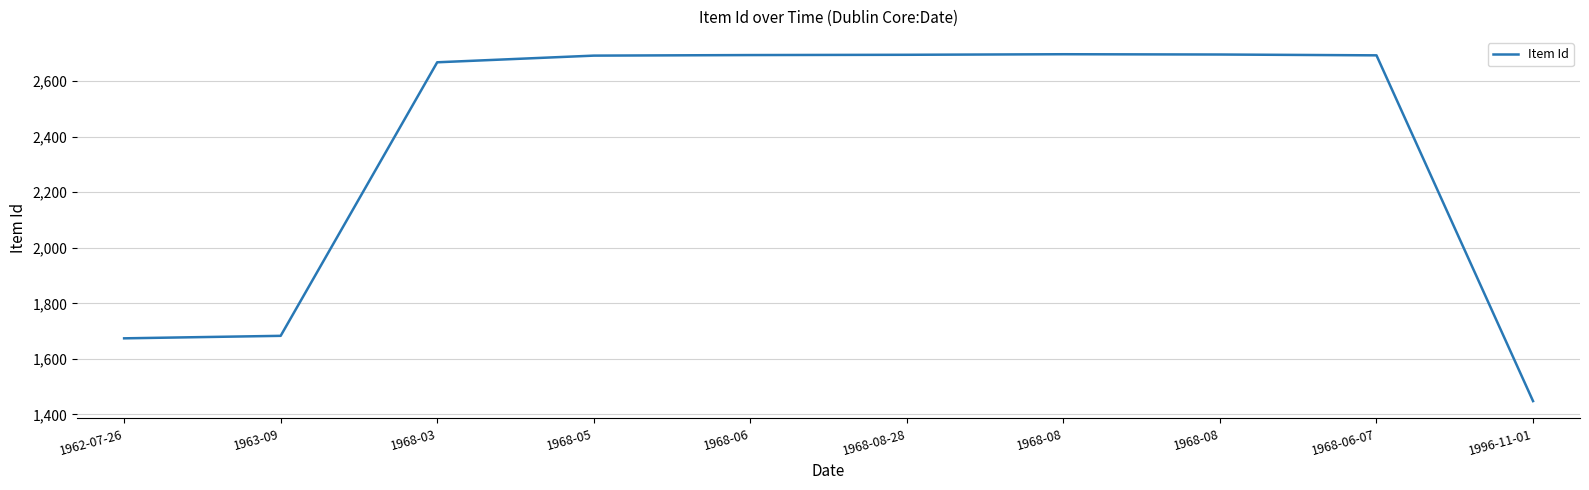

List the labels in order of value, largest first.

1968-08, 1968-08, 1968-08-28, 1968-06, 1968-06-07, 1968-05, 1968-03, 1963-09, 1962-07-26, 1996-11-01